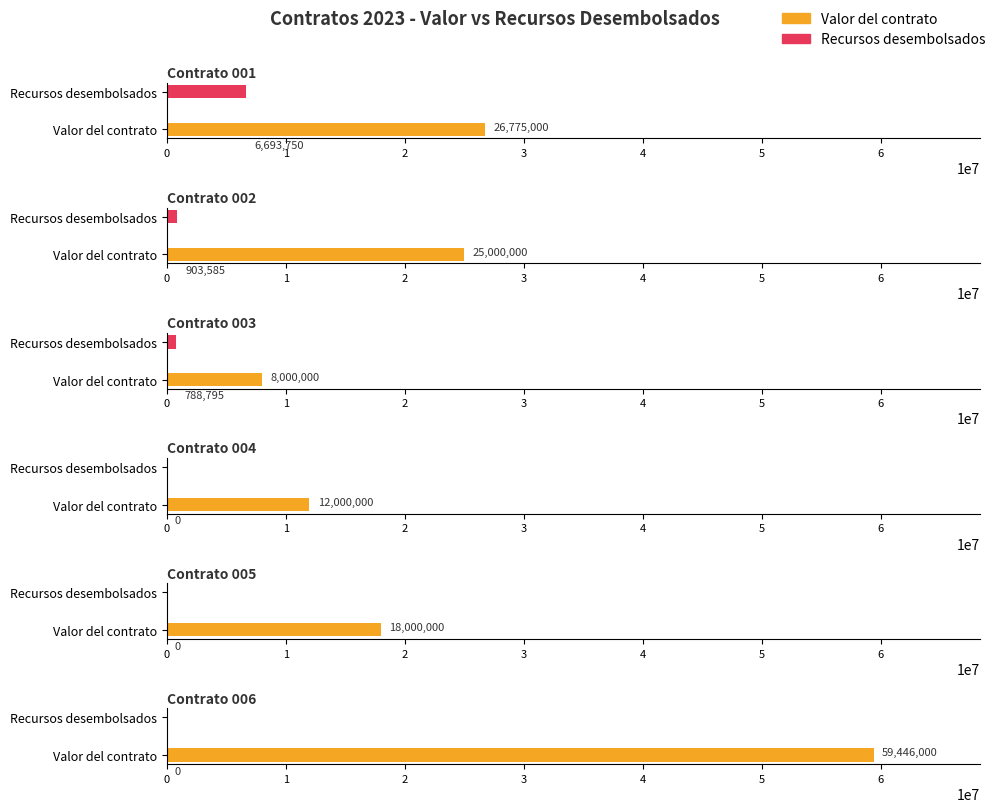

How many values in the Valor del contrato series are below 25000000?

3